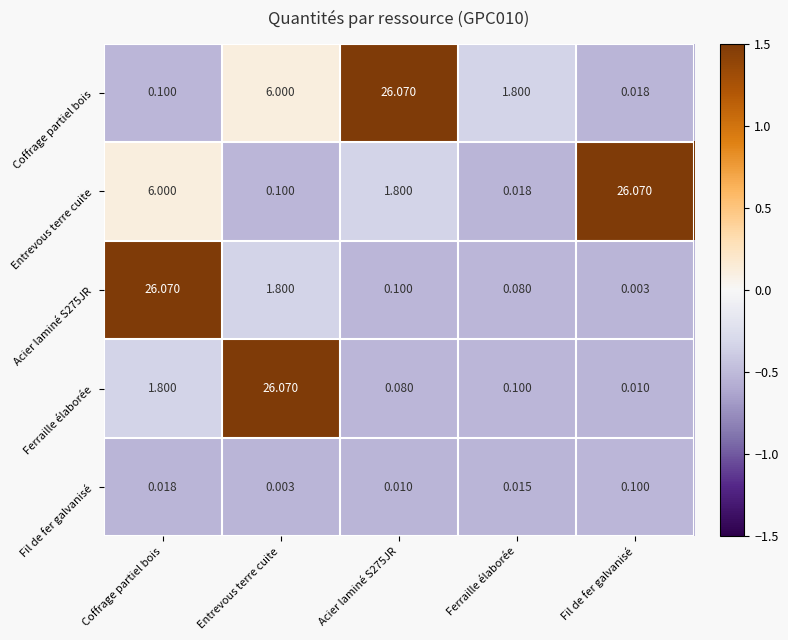

Which series has the largest range (max minus min)?

Acier laminé S275JR